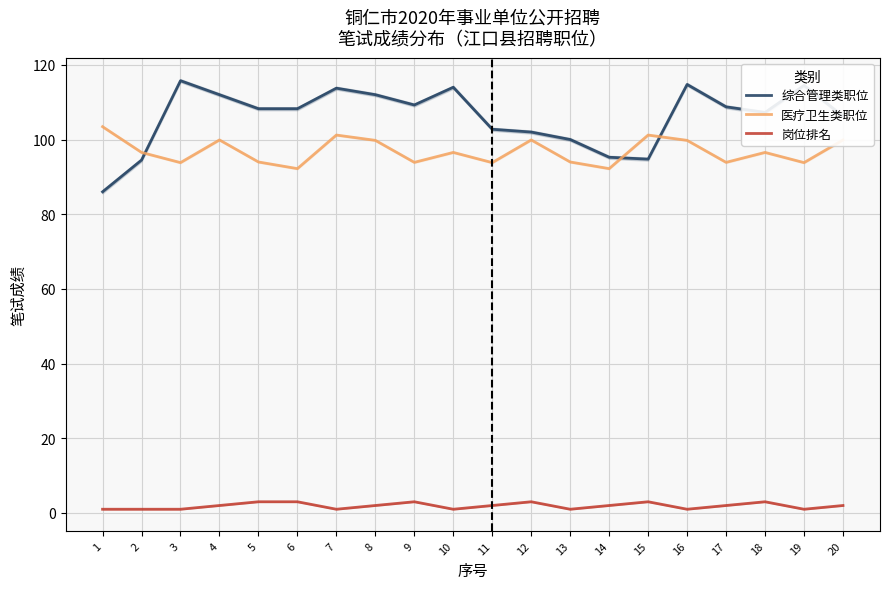

List the labels in order of 岗位排名 value, smallest first.

1, 2, 3, 7, 10, 13, 16, 19, 4, 8, 11, 14, 17, 20, 5, 6, 9, 12, 15, 18